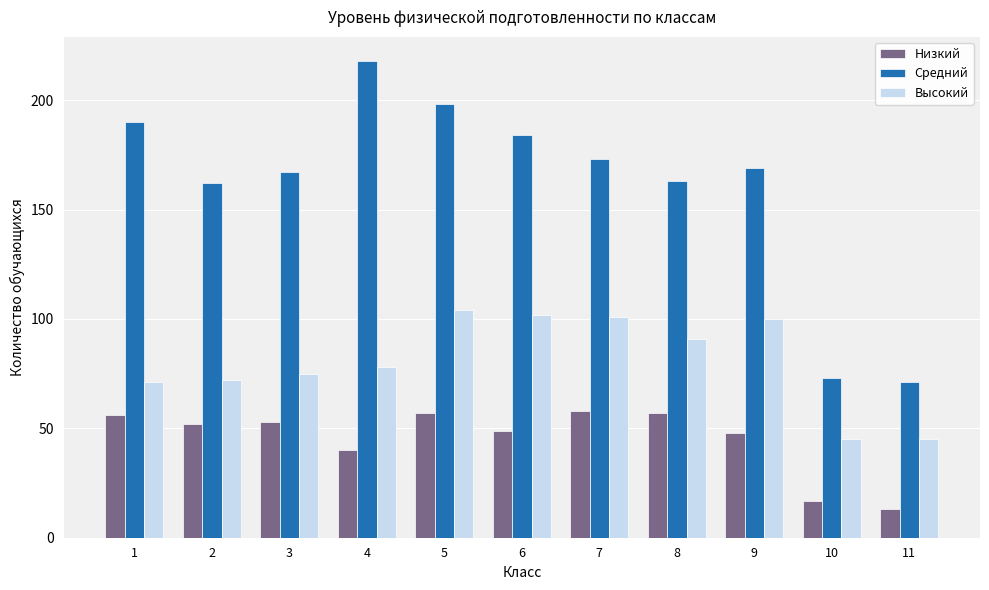

Which category has the lowest value in the Средний series?

11